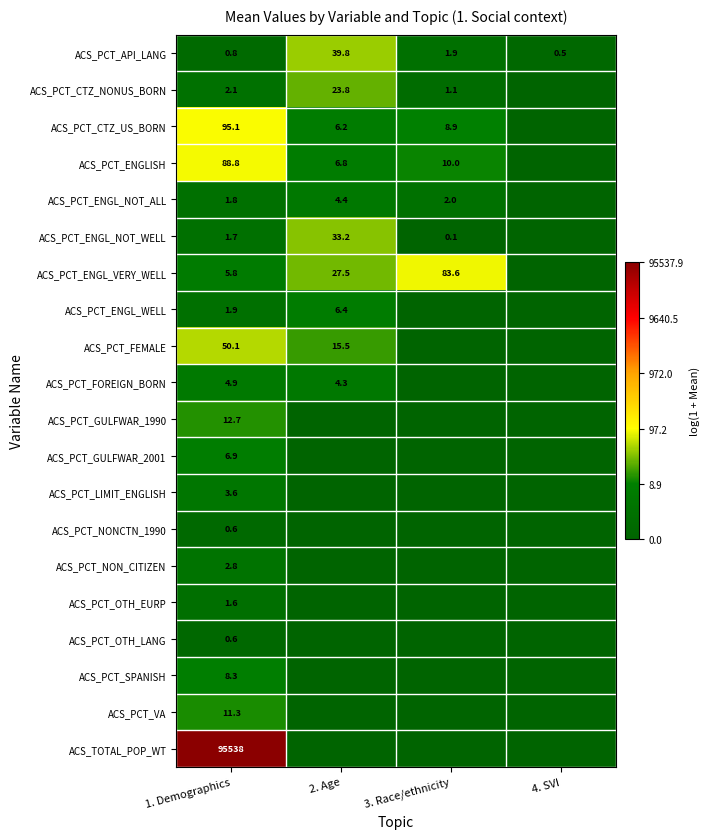

The value of ACS_PCT_FOREIGN_BORN at 2. Age is 4.3. True or false?

True